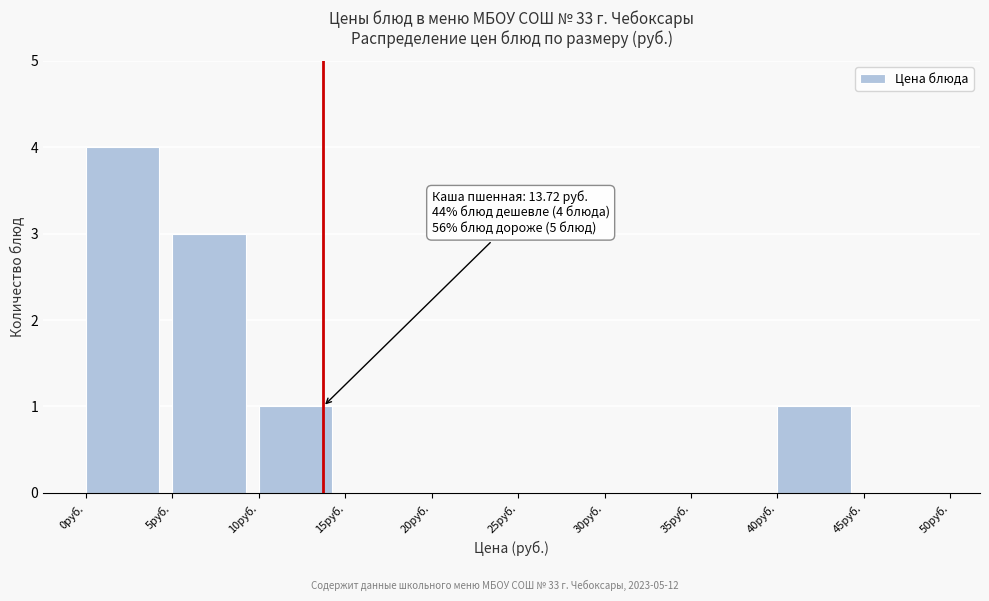

Which range on the x-axis has the tallest bar?

0 to 5